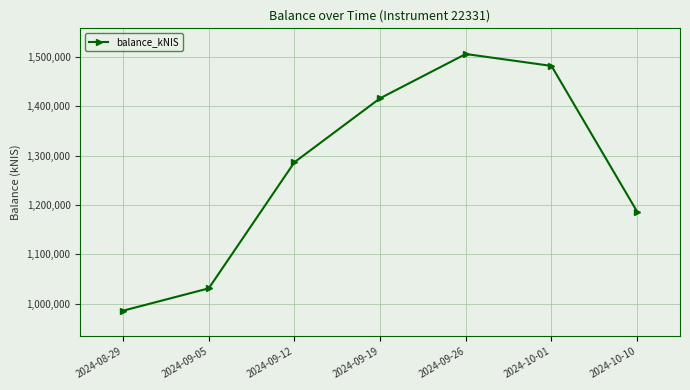

What is the approximate value at 2024-09-05?

1031030.8